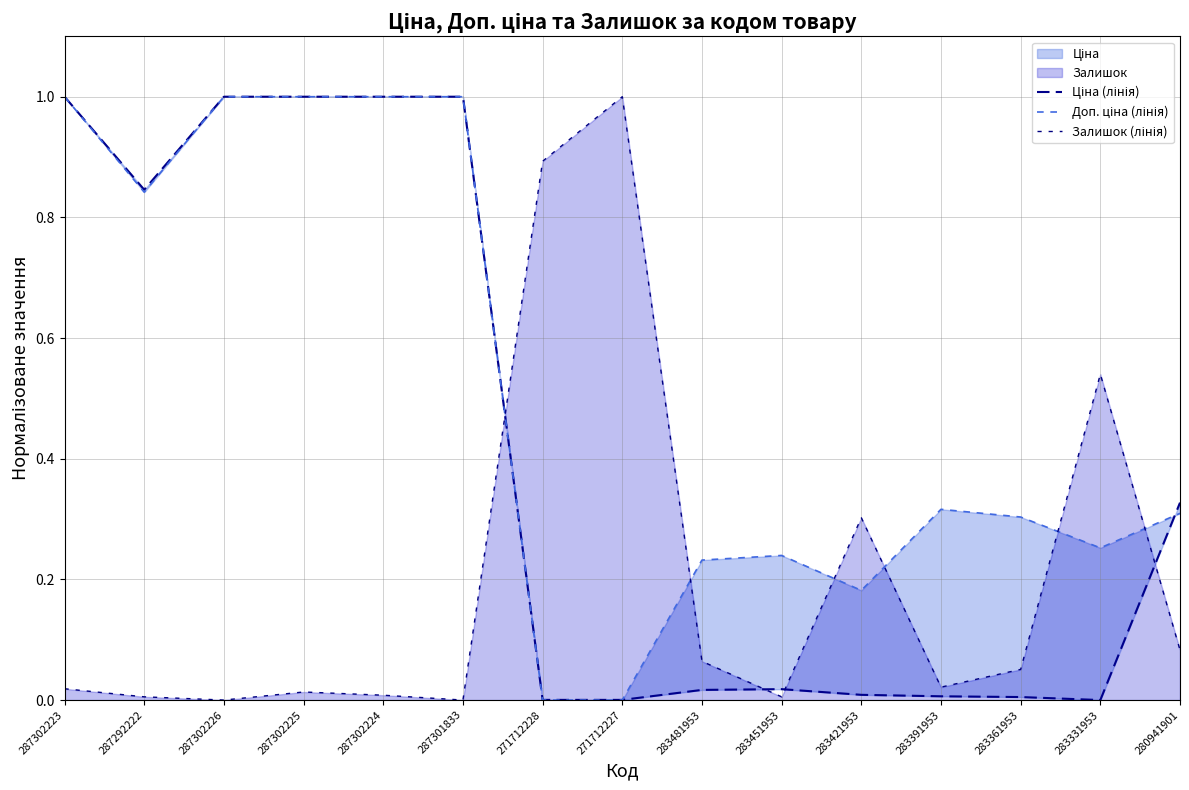

At which category does the chart reach its minimum across all series?

283331953